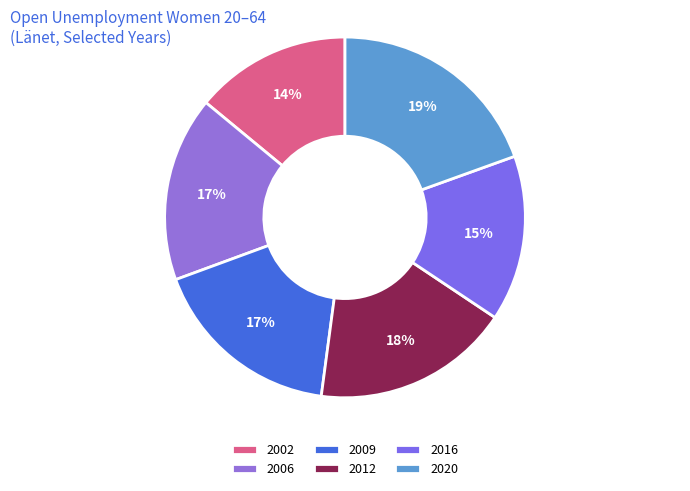

Does any single category account for the majority?

No